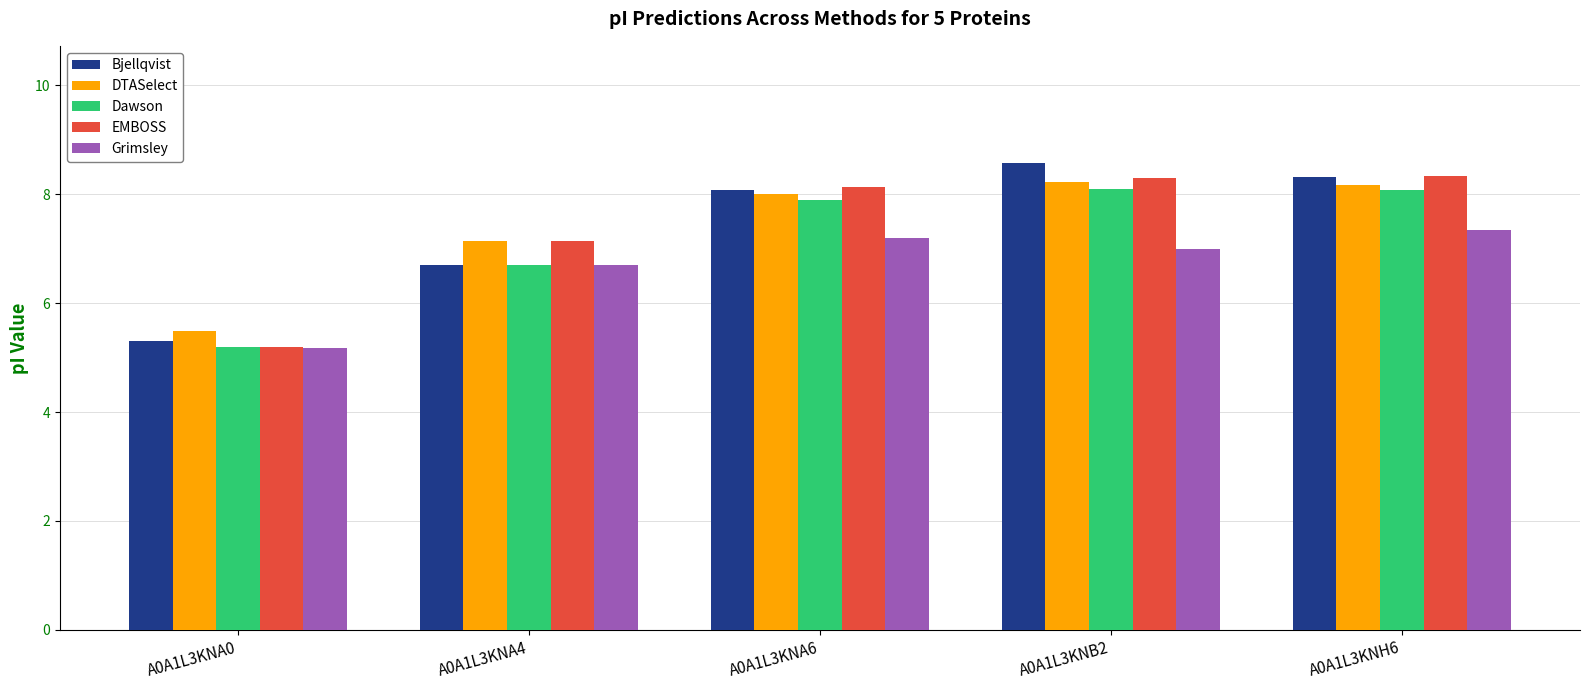

What is the value of the Grimsley bar at the 1st from the left?

5.2